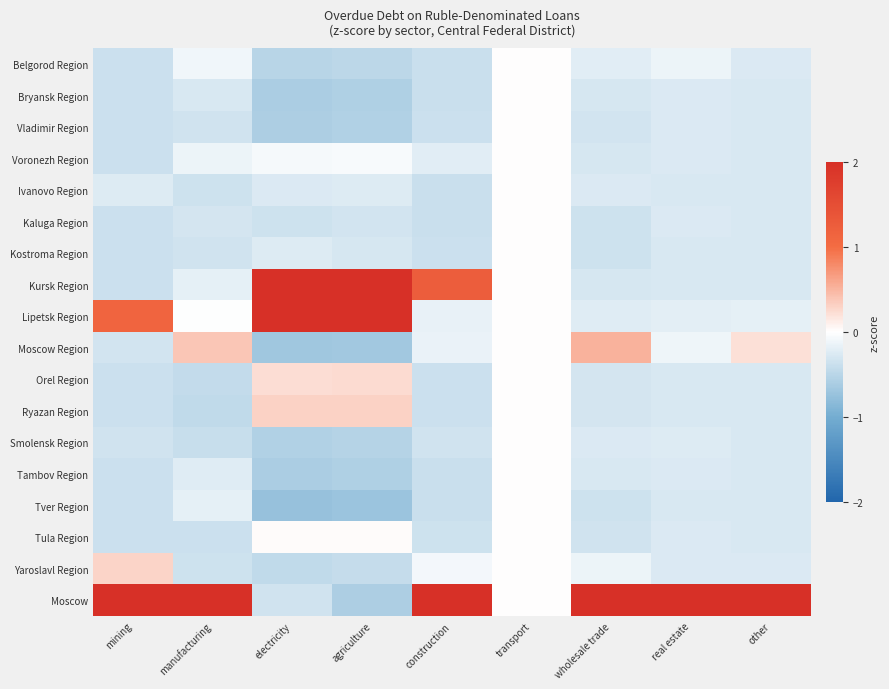

Reading left to right, what are all the values shown in this chart?

Belgorod Region: mining=-0.4	manufacturing=-0.1	electricity=-0.5	agriculture=-0.5	construction=-0.4	transport=0.0	wholesale trade=-0.2	real estate=-0.1	other=-0.3
Bryansk Region: mining=-0.4	manufacturing=-0.3	electricity=-0.6	agriculture=-0.6	construction=-0.4	transport=0.0	wholesale trade=-0.3	real estate=-0.3	other=-0.3
Vladimir Region: mining=-0.4	manufacturing=-0.3	electricity=-0.6	agriculture=-0.6	construction=-0.4	transport=0.0	wholesale trade=-0.3	real estate=-0.3	other=-0.3
Voronezh Region: mining=-0.4	manufacturing=-0.1	electricity=-0.1	agriculture=-0.1	construction=-0.2	transport=0.0	wholesale trade=-0.3	real estate=-0.3	other=-0.3
Ivanovo Region: mining=-0.2	manufacturing=-0.4	electricity=-0.3	agriculture=-0.2	construction=-0.4	transport=0.0	wholesale trade=-0.3	real estate=-0.3	other=-0.3
Kaluga Region: mining=-0.4	manufacturing=-0.3	electricity=-0.3	agriculture=-0.3	construction=-0.4	transport=0.0	wholesale trade=-0.4	real estate=-0.3	other=-0.3
Kostroma Region: mining=-0.4	manufacturing=-0.3	electricity=-0.2	agriculture=-0.3	construction=-0.4	transport=0.0	wholesale trade=-0.3	real estate=-0.3	other=-0.3
Kursk Region: mining=-0.4	manufacturing=-0.2	electricity=2.6	agriculture=2.6	construction=1.2	transport=0.0	wholesale trade=-0.3	real estate=-0.3	other=-0.3
Lipetsk Region: mining=1.1	manufacturing=-0.0	electricity=2.8	agriculture=2.8	construction=-0.2	transport=0.0	wholesale trade=-0.2	real estate=-0.2	other=-0.2
Moscow Region: mining=-0.3	manufacturing=0.4	electricity=-0.7	agriculture=-0.7	construction=-0.1	transport=0.0	wholesale trade=0.5	real estate=-0.1	other=0.2
Orel Region: mining=-0.4	manufacturing=-0.4	electricity=0.2	agriculture=0.2	construction=-0.4	transport=0.0	wholesale trade=-0.3	real estate=-0.3	other=-0.3
Ryazan Region: mining=-0.4	manufacturing=-0.5	electricity=0.3	agriculture=0.3	construction=-0.4	transport=0.0	wholesale trade=-0.3	real estate=-0.3	other=-0.3
Smolensk Region: mining=-0.3	manufacturing=-0.4	electricity=-0.6	agriculture=-0.5	construction=-0.3	transport=0.0	wholesale trade=-0.3	real estate=-0.2	other=-0.3
Tambov Region: mining=-0.4	manufacturing=-0.2	electricity=-0.6	agriculture=-0.6	construction=-0.4	transport=0.0	wholesale trade=-0.3	real estate=-0.3	other=-0.3
Tver Region: mining=-0.4	manufacturing=-0.2	electricity=-0.7	agriculture=-0.7	construction=-0.4	transport=0.0	wholesale trade=-0.4	real estate=-0.3	other=-0.3
Tula Region: mining=-0.4	manufacturing=-0.4	electricity=0.0	agriculture=0.0	construction=-0.3	transport=0.0	wholesale trade=-0.3	real estate=-0.3	other=-0.3
Yaroslavl Region: mining=0.3	manufacturing=-0.4	electricity=-0.4	agriculture=-0.4	construction=-0.1	transport=0.0	wholesale trade=-0.1	real estate=-0.3	other=-0.3
Moscow: mining=3.8	manufacturing=4.0	electricity=-0.3	agriculture=-0.6	construction=3.8	transport=0.0	wholesale trade=4.0	real estate=4.1	other=4.1